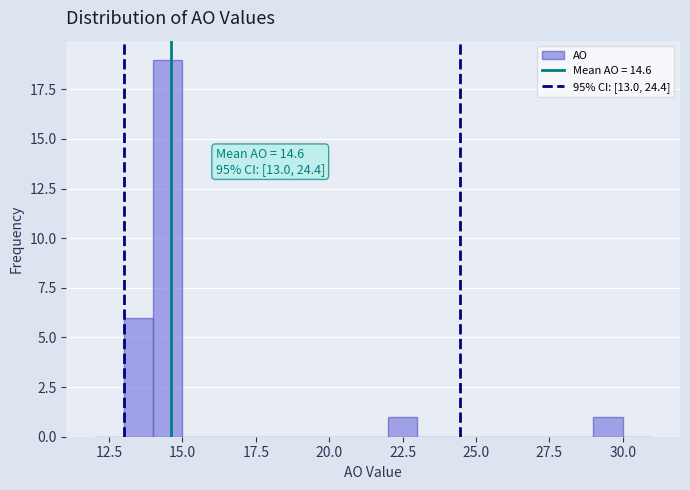

Around what value on the x-axis is the tallest bar? Give the approximate position of its centre, as read against the axis.

14.5